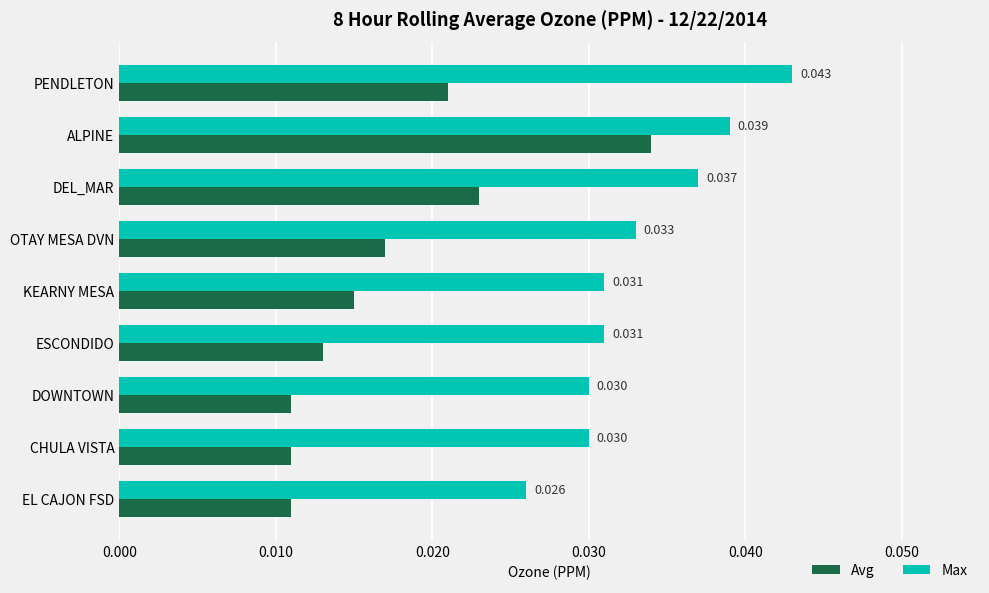

Which series has the widest spread of values?

Avg